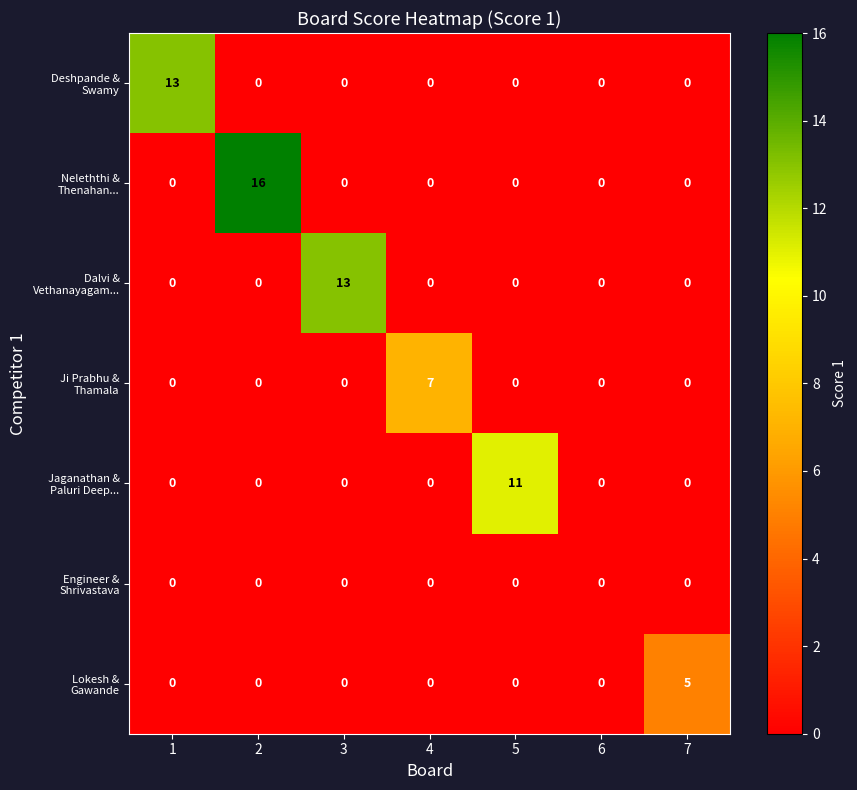

What is the spread (max minus min) of values at 1?

13